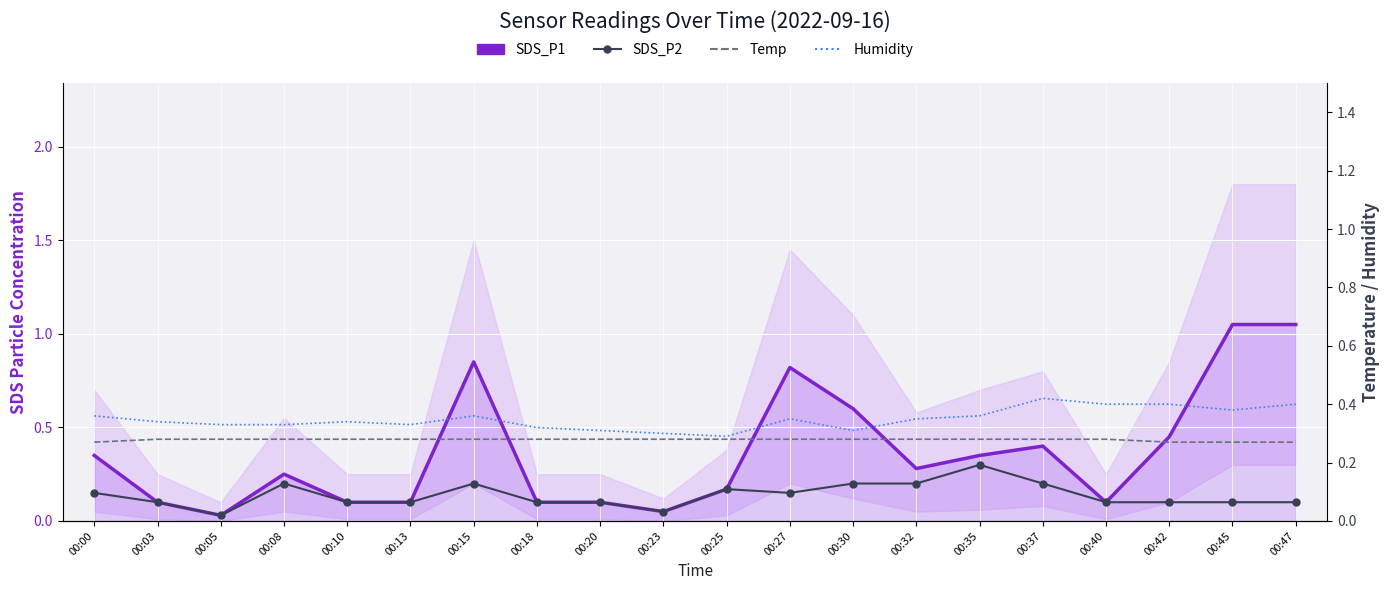

What is the value of the SDS_P1 point at the 8th from the left?

0.1